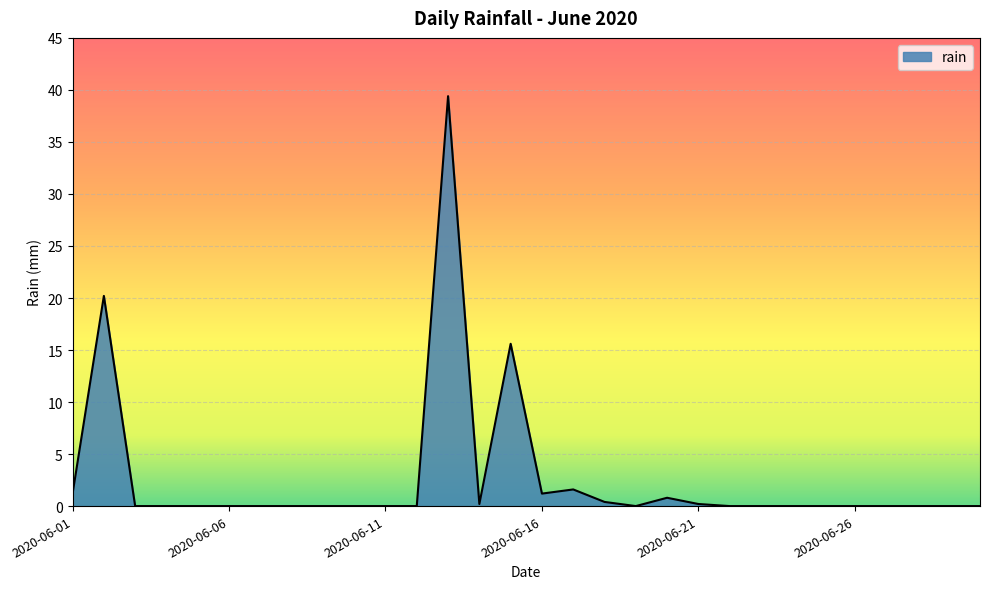

What is the greatest value displayed?

39.4